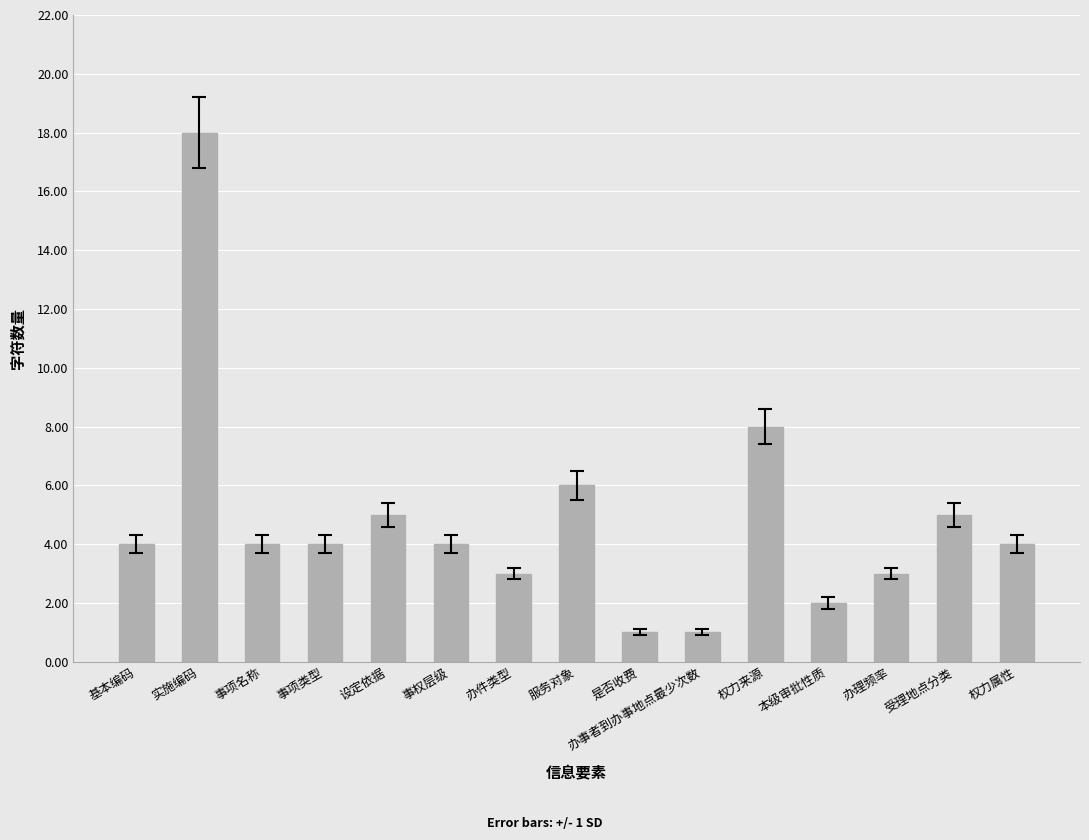

What position from the right is 事项名称?

13